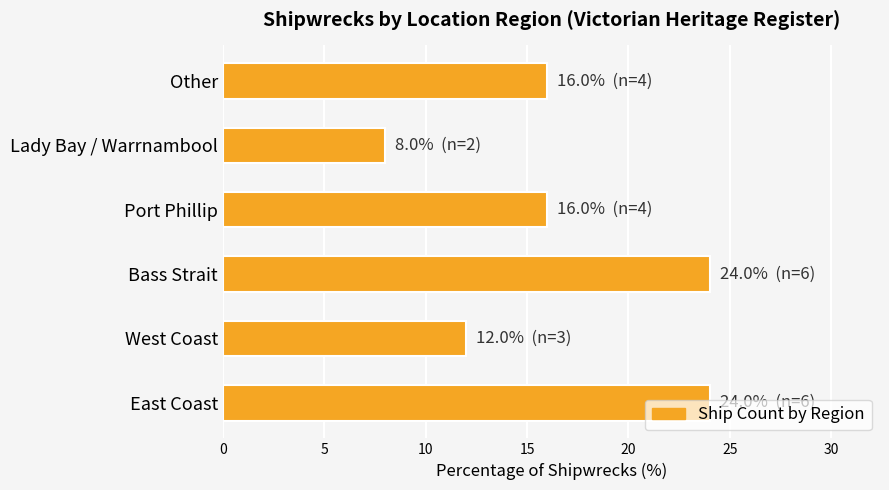

What is the difference between the maximum and minimum values?

16